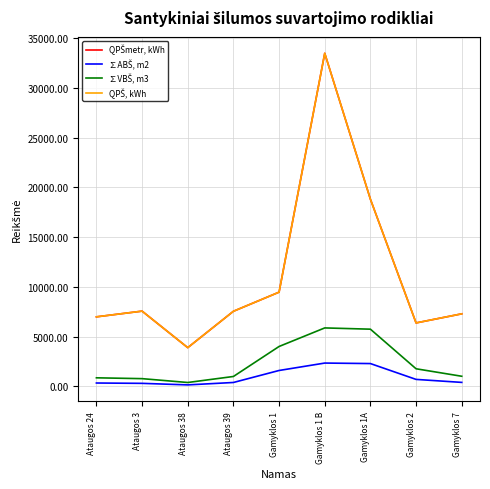

What is the maximum value shown in the chart?

33487.0